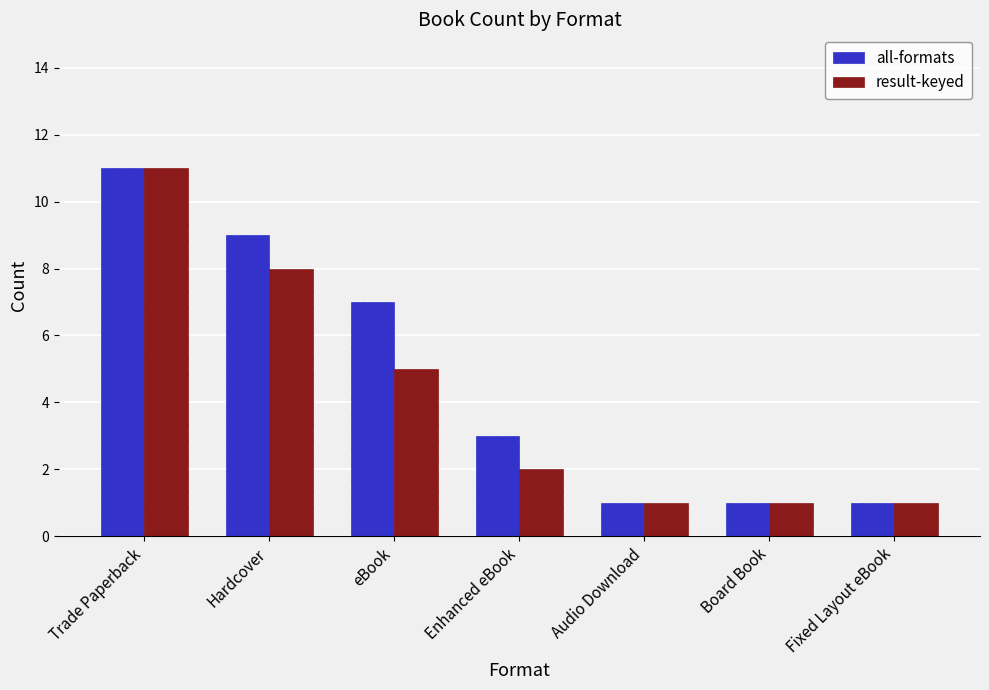

At which label does all-formats reach its peak?

Trade Paperback